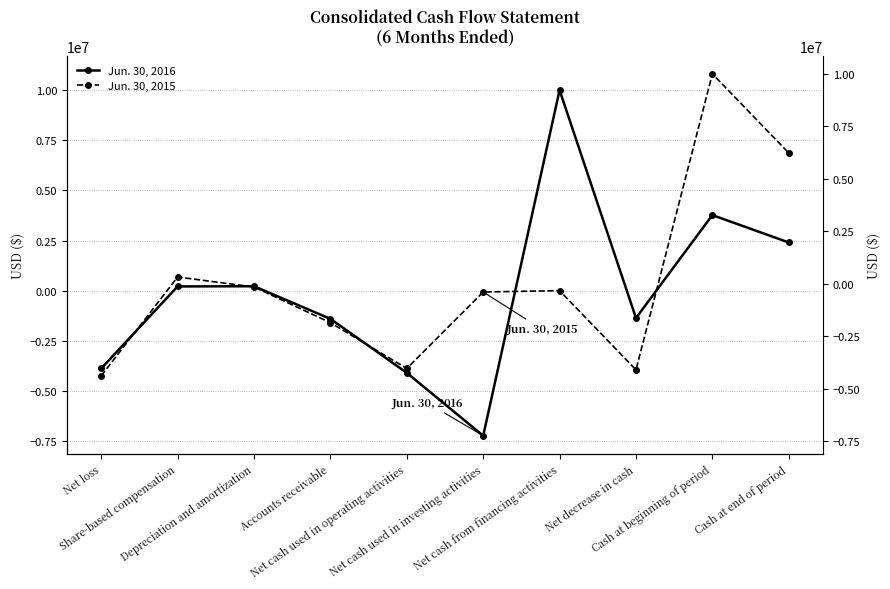

Reading left to right, transcribe all the data shown in this chart.

Jun. 30, 2016: Net loss=-3880489	Share-based compensation=211840	Depreciation and amortization=220806	Accounts receivable=-1405355	Net cash used in operating activities=-4096743	Net cash used in investing activities=-7234544	Net cash from financing activities=10000000	Net decrease in cash=-1365136	Cash at beginning of period=3768897	Cash at end of period=2403761
Jun. 30, 2015: Net loss=-4243133	Share-based compensation=681376	Depreciation and amortization=184825	Accounts receivable=-1598494	Net cash used in operating activities=-3880229	Net cash used in investing activities=-65318	Net cash from financing activities=0	Net decrease in cash=-3946861	Cash at beginning of period=10812371	Cash at end of period=6865510